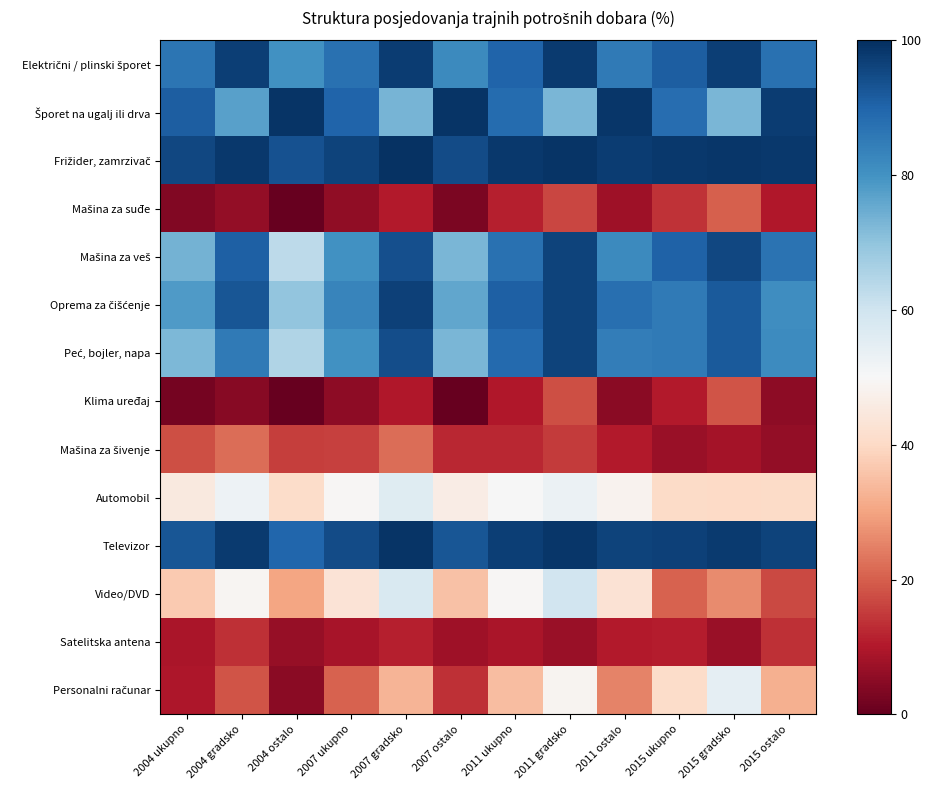

At 2004 gradsko, list the series in order from largest to smallest.

Frižider, zamrzivač, Televizor, Električni / plinski šporet, Oprema za čišćenje, Mašina za veš, Peć, bojler, napa, Šporet na ugalj ili drva, Automobil, Video/DVD, Mašina za šivenje, Personalni računar, Satelitska antena, Mašina za suđe, Klima uređaj